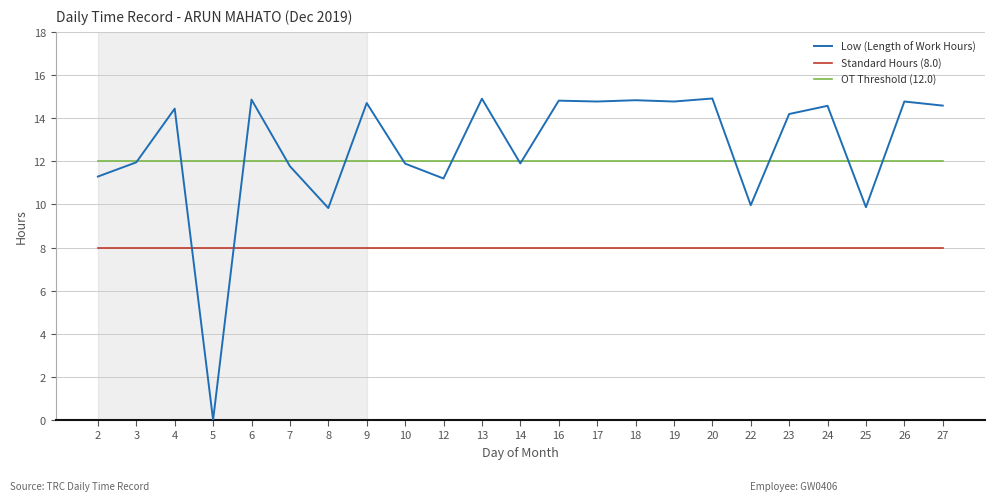

Is the value of Low (Length of Work Hours) at 26 greater than the value of OT Threshold (12.0) at 9?

Yes